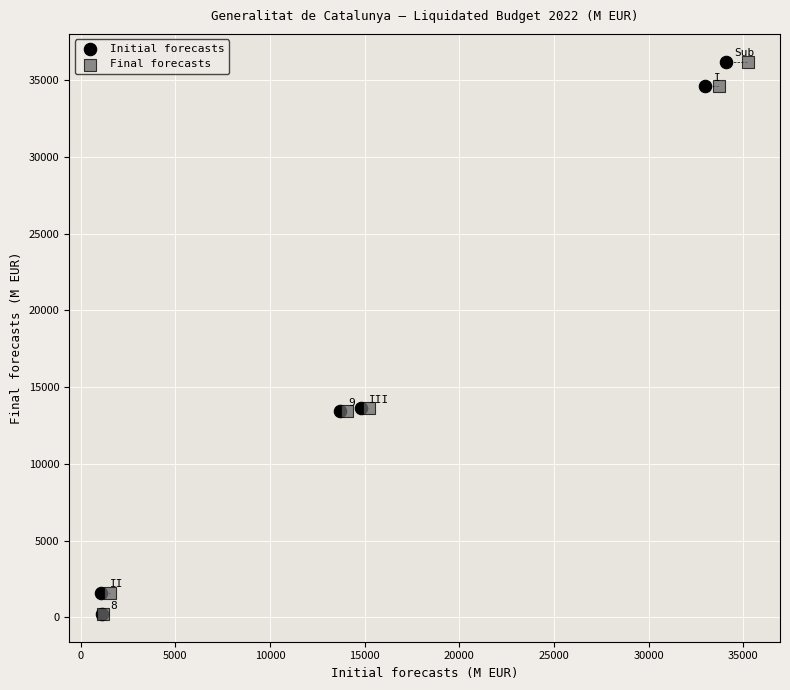

What are all the series names shown in the legend?

Initial forecasts, Final forecasts